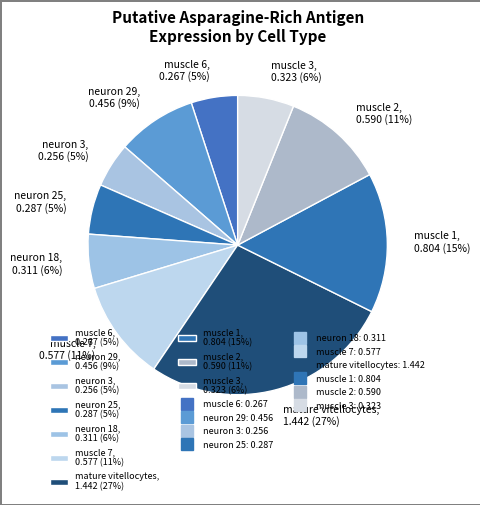

To the nearest percent, what percentage of the pie is neuron 29, 0.456 (9%)?

9%